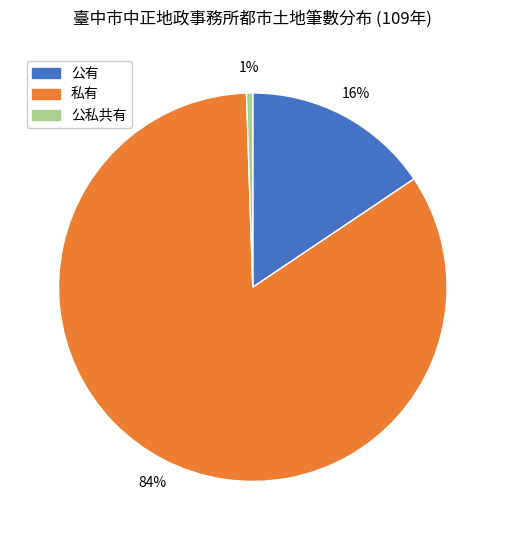

The 公私共有 slice represents 1% of the pie. True or false?

True